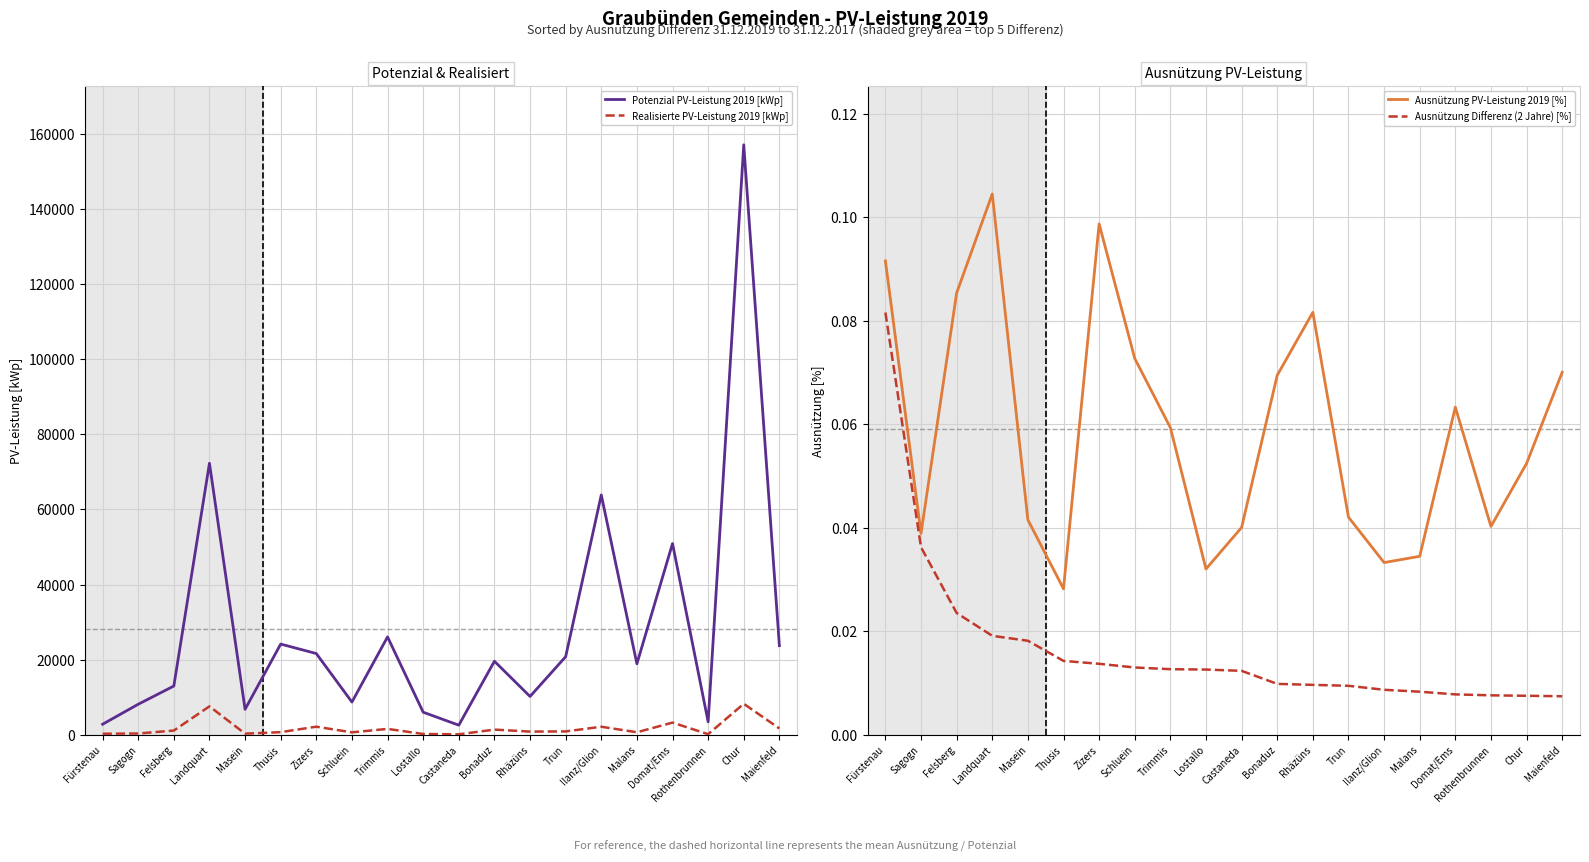

What is the difference between the maximum and minimum values in the Ausnützung PV-Leistung 2019 [%] series?

0.1